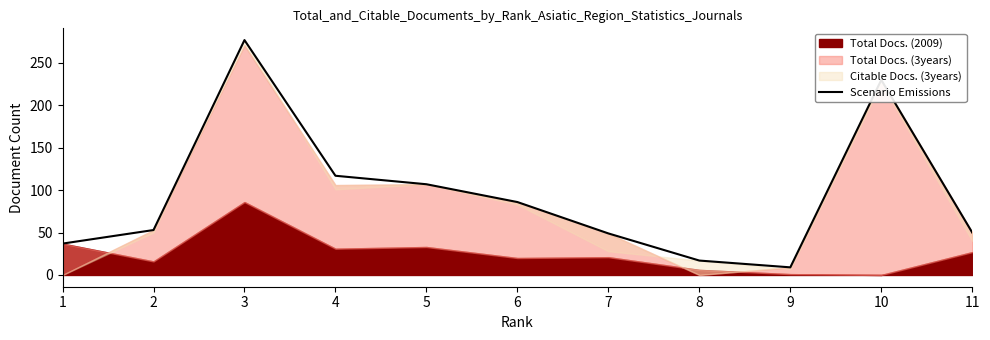

Is it true that the value at 3 is 277?

True